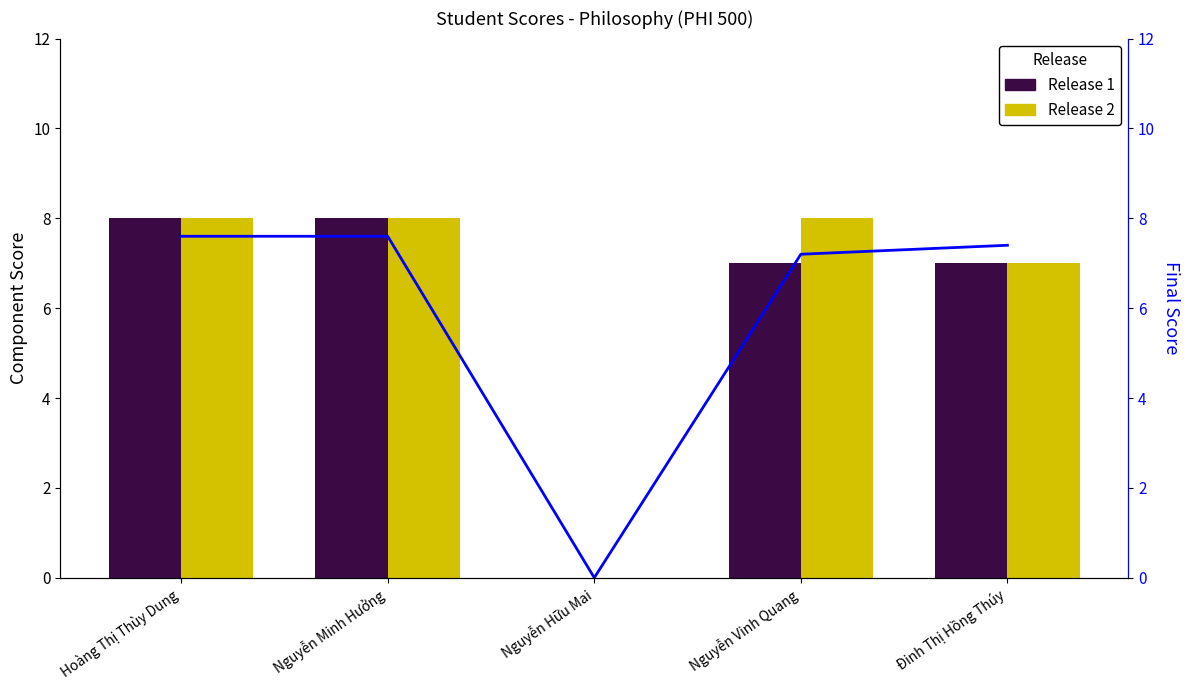

Are the bars horizontal?

No